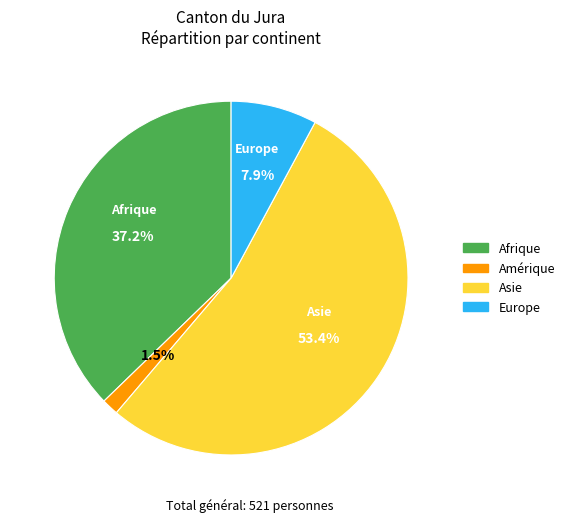

How many segments does this pie chart have?

4